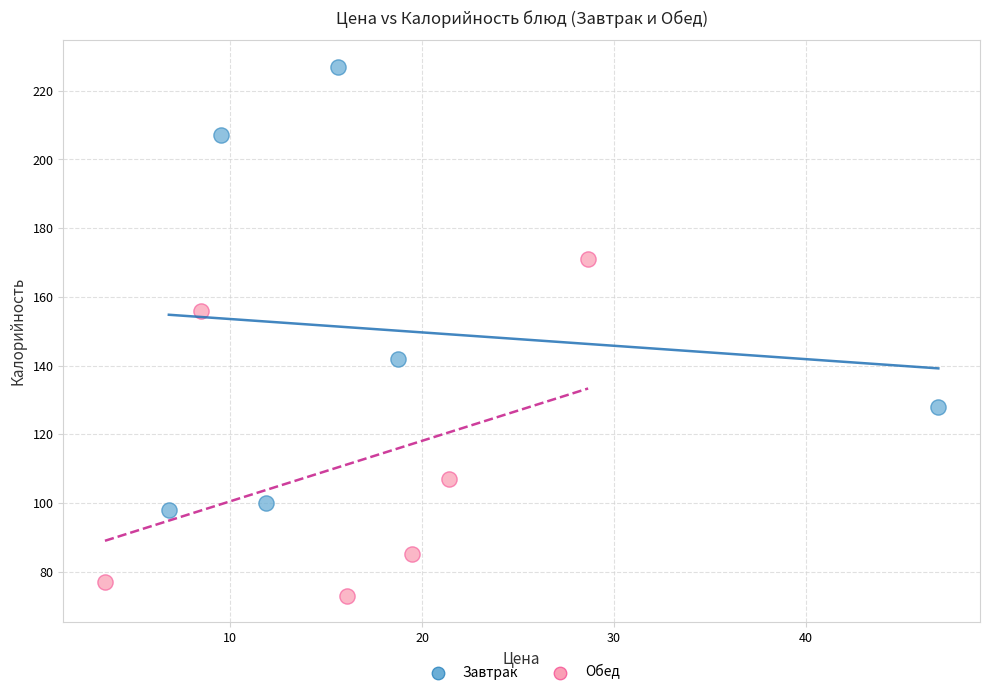

Which series has the widest spread of Y values?

Завтрак